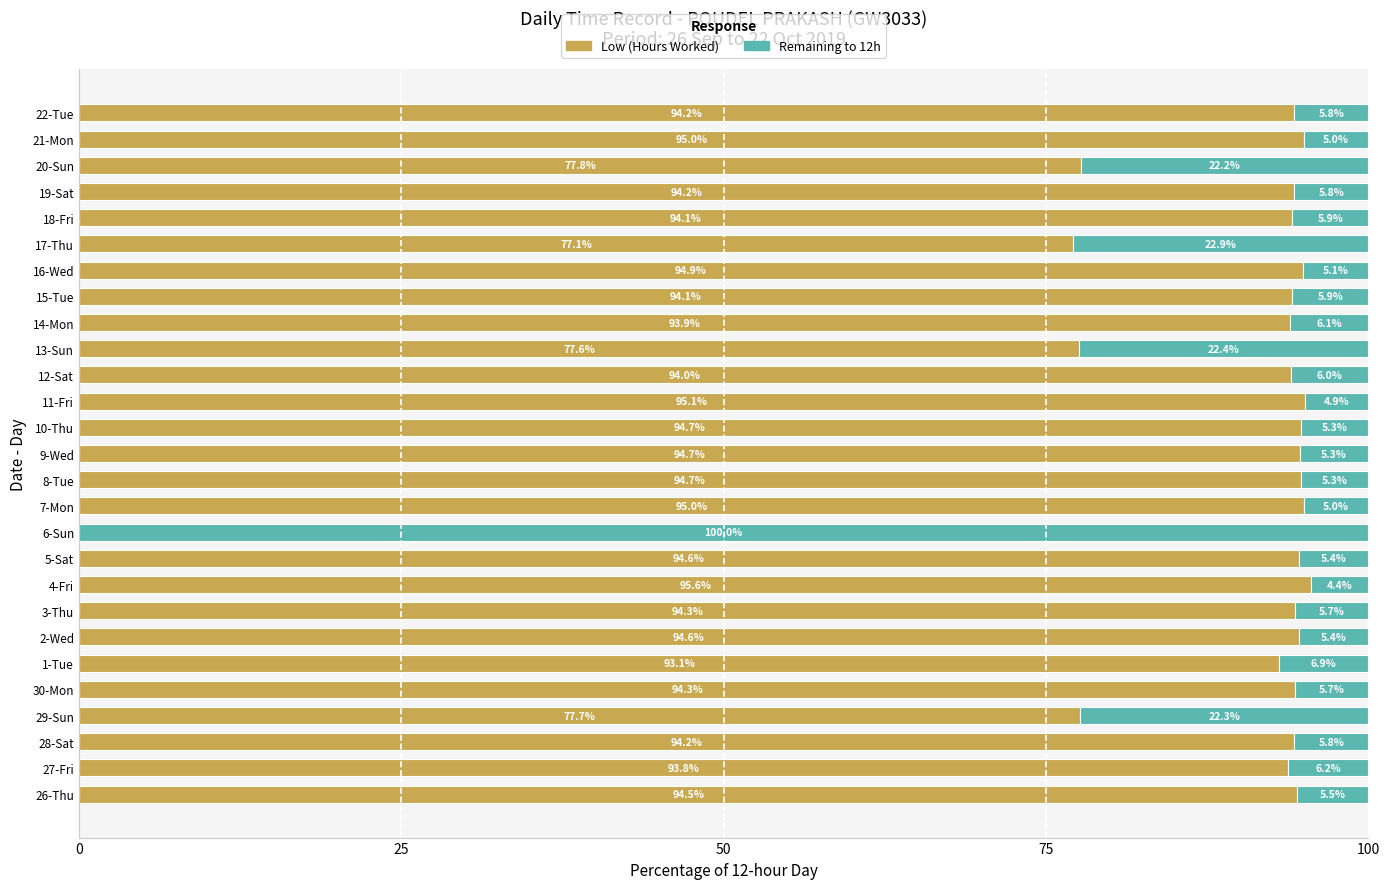

What is the maximum value for Low (Hours Worked)?

95.6